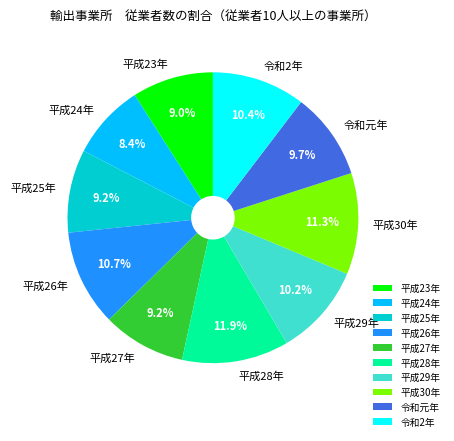

Does any single category account for the majority?

No